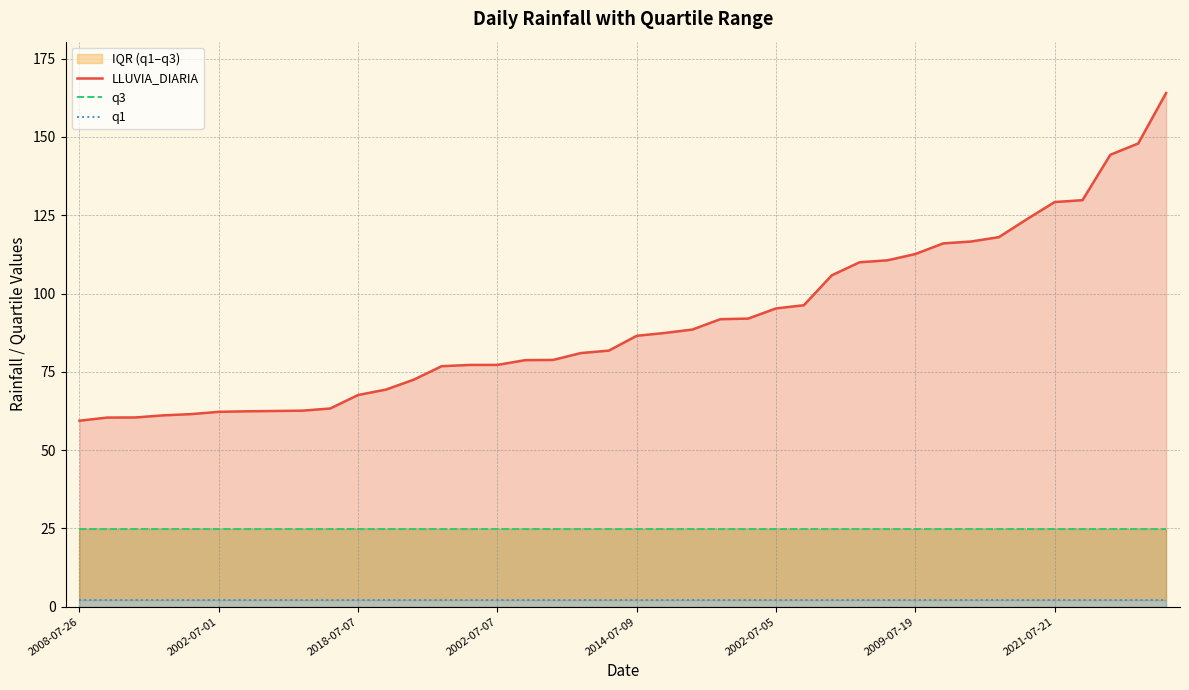

What is the maximum value for LLUVIA_DIARIA?

164.0